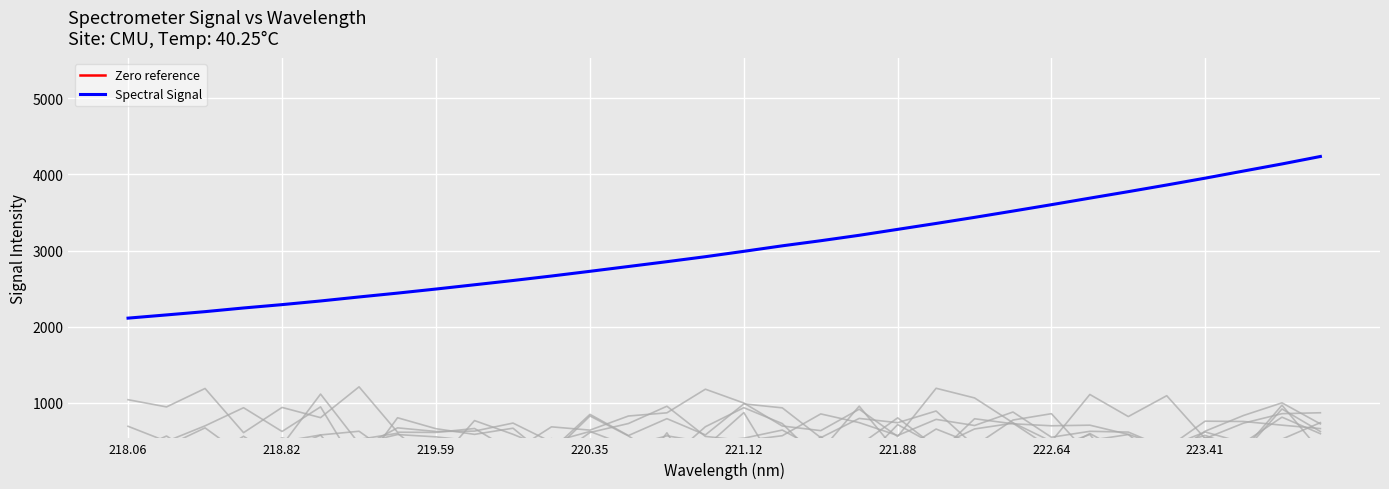

Is it true that Spectral Signal equals 2727.8 at 220.35?

True